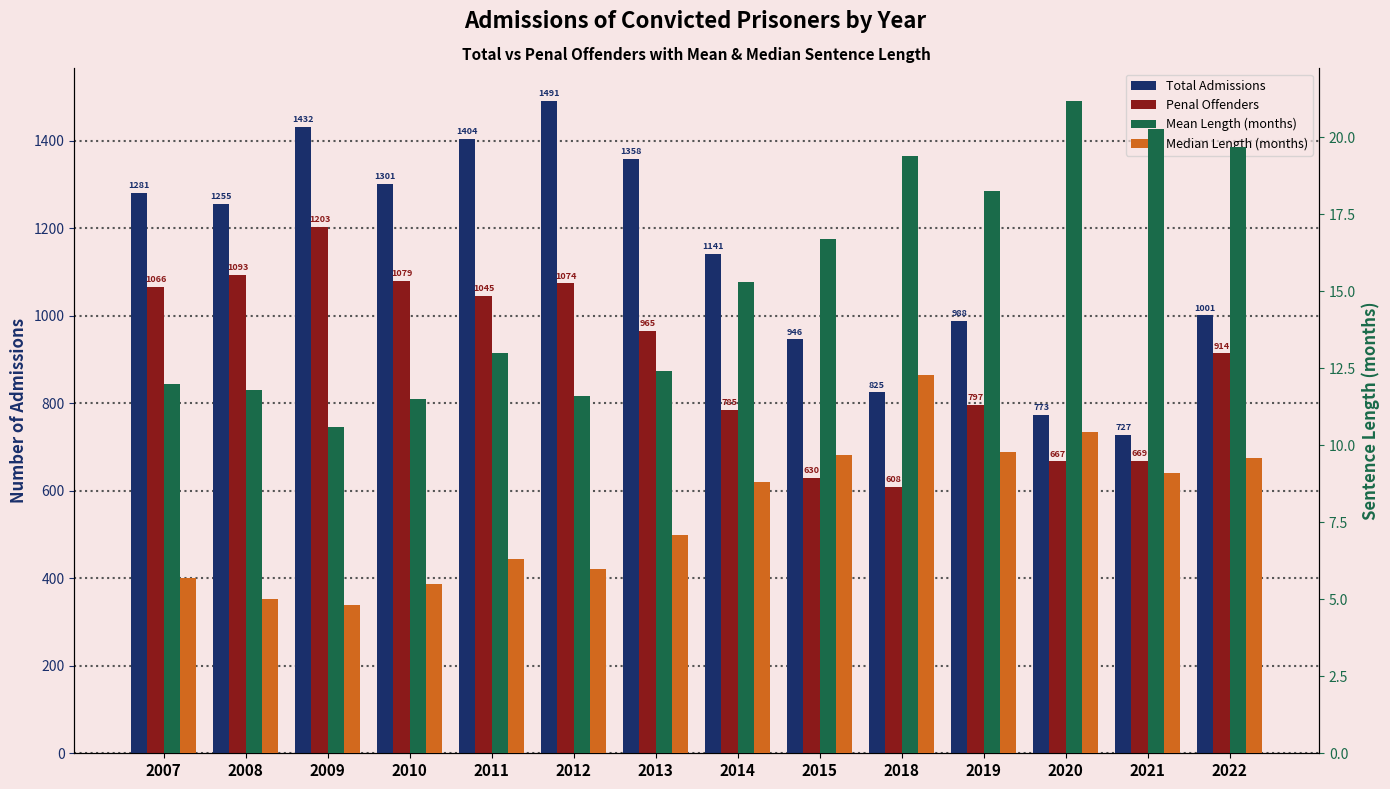

Which has a higher value, 2021 or 2014?

2014